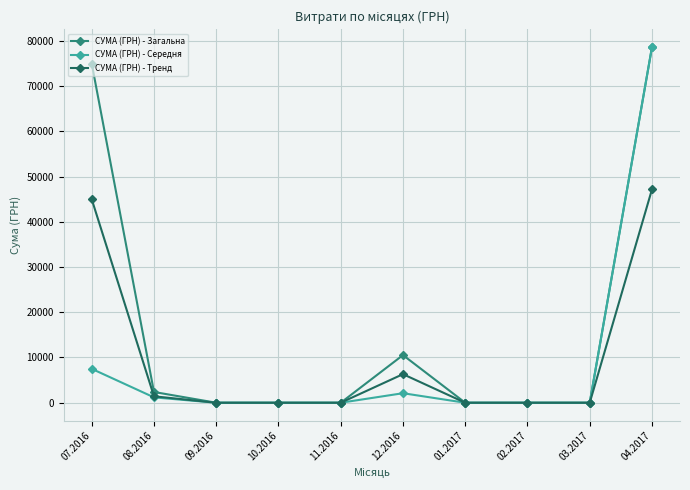

Is the value of СУМА (ГРН) - Загальна at 04.2017 greater than the value of СУМА (ГРН) - Тренд at 07.2016?

Yes